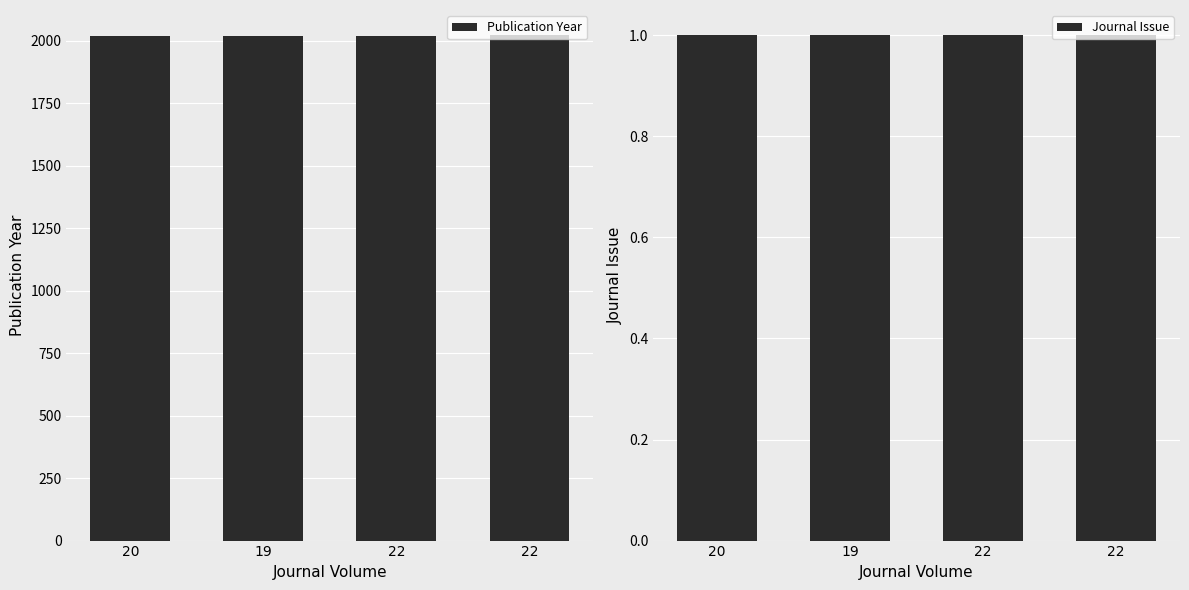

Between 20 and 22, which series saw the biggest shift?

Publication Year